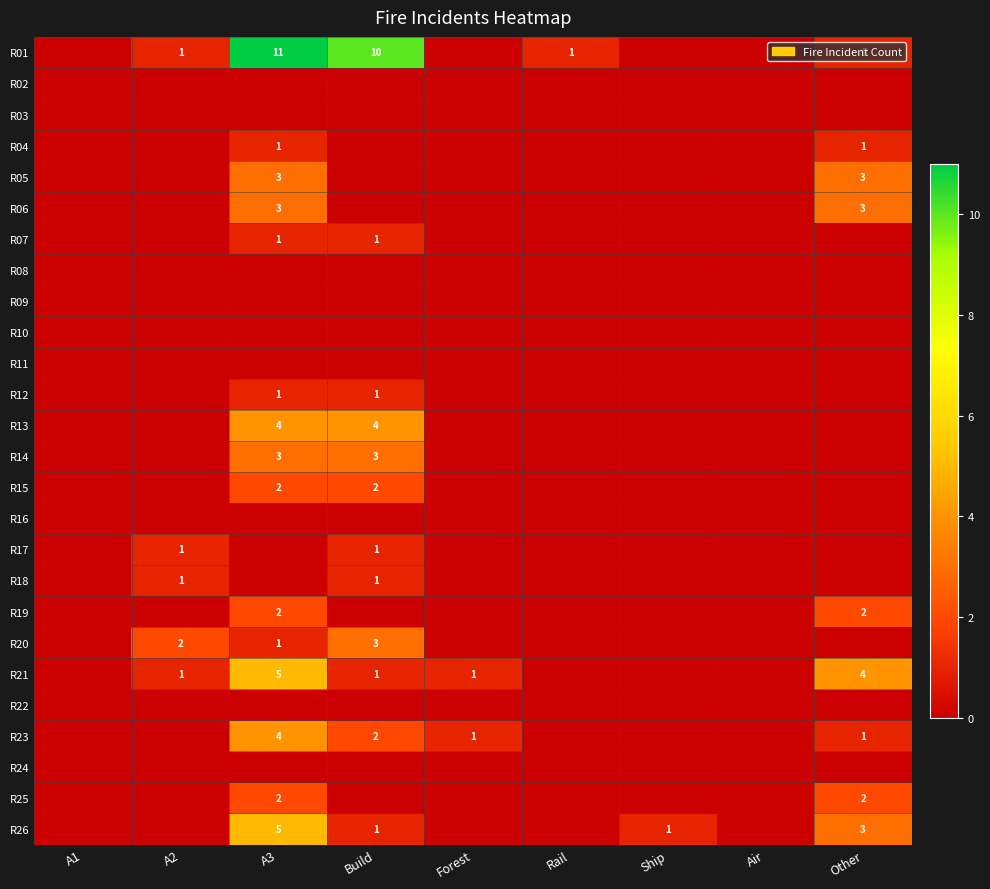

Which has a higher value, Other or Rail?

Other